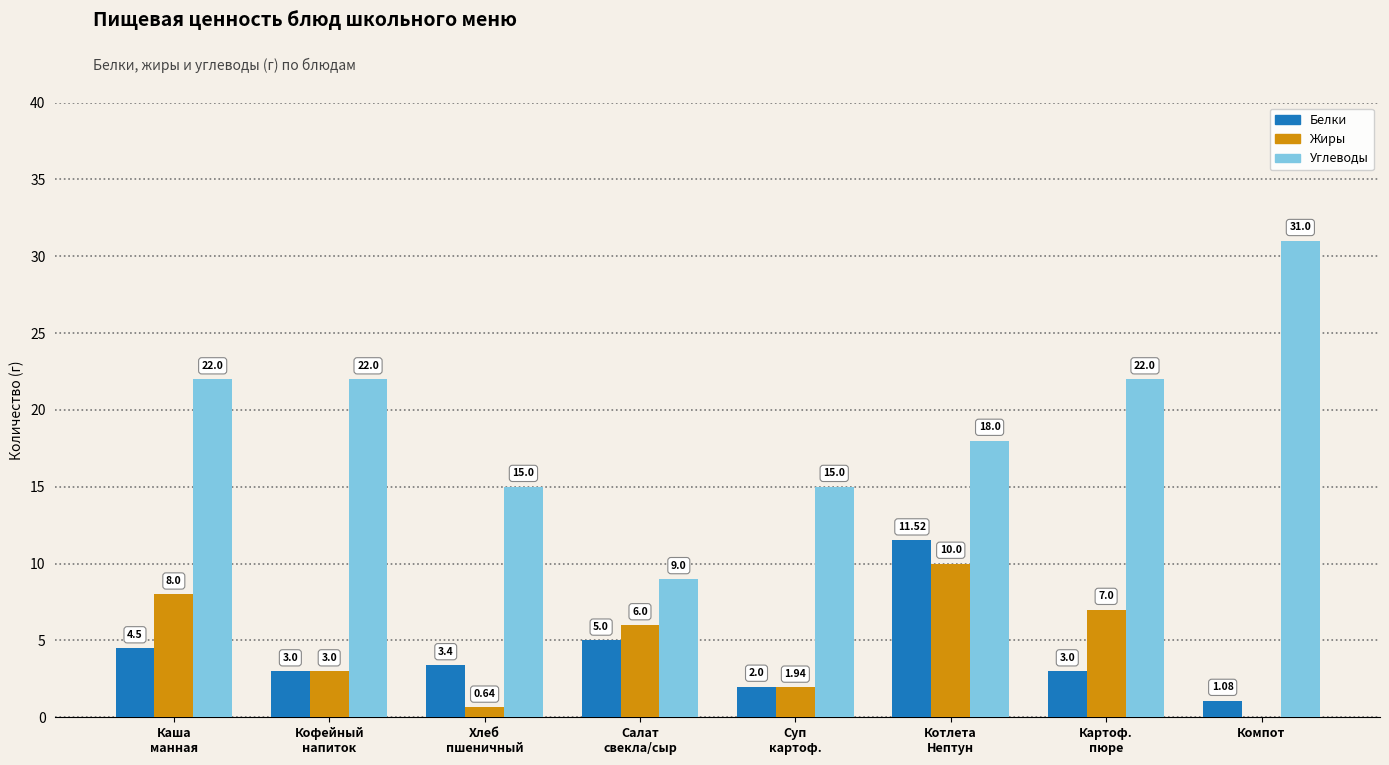

Which category has the highest value in the Углеводы series?

Компот